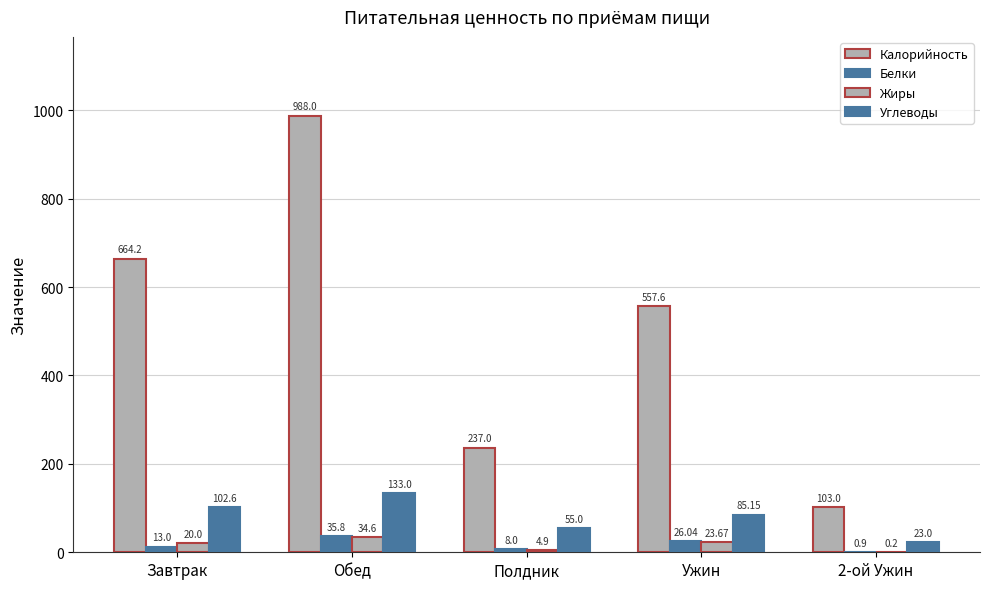

What is the difference between the maximum and minimum values in the Калорийность series?

885.0